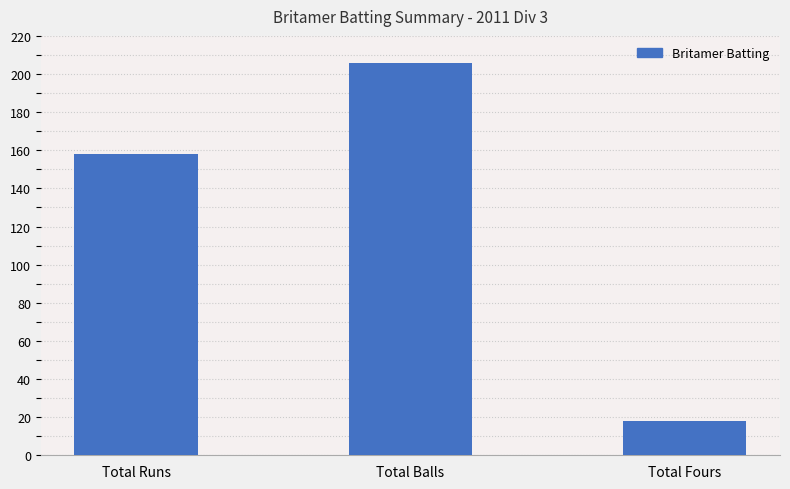

What is the minimum value shown in the chart?

18